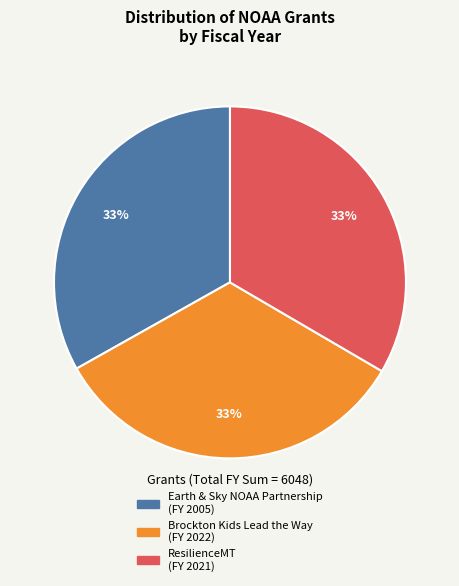

How many segments does this pie chart have?

3